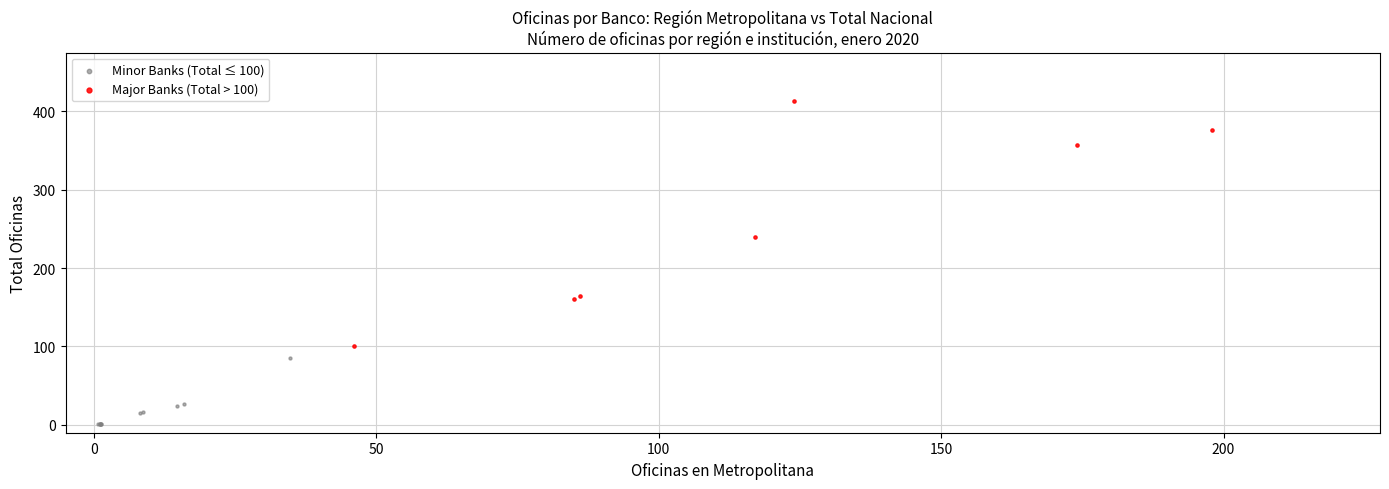

Which series reaches the maximum Y coordinate?

Major Banks (Total > 100)